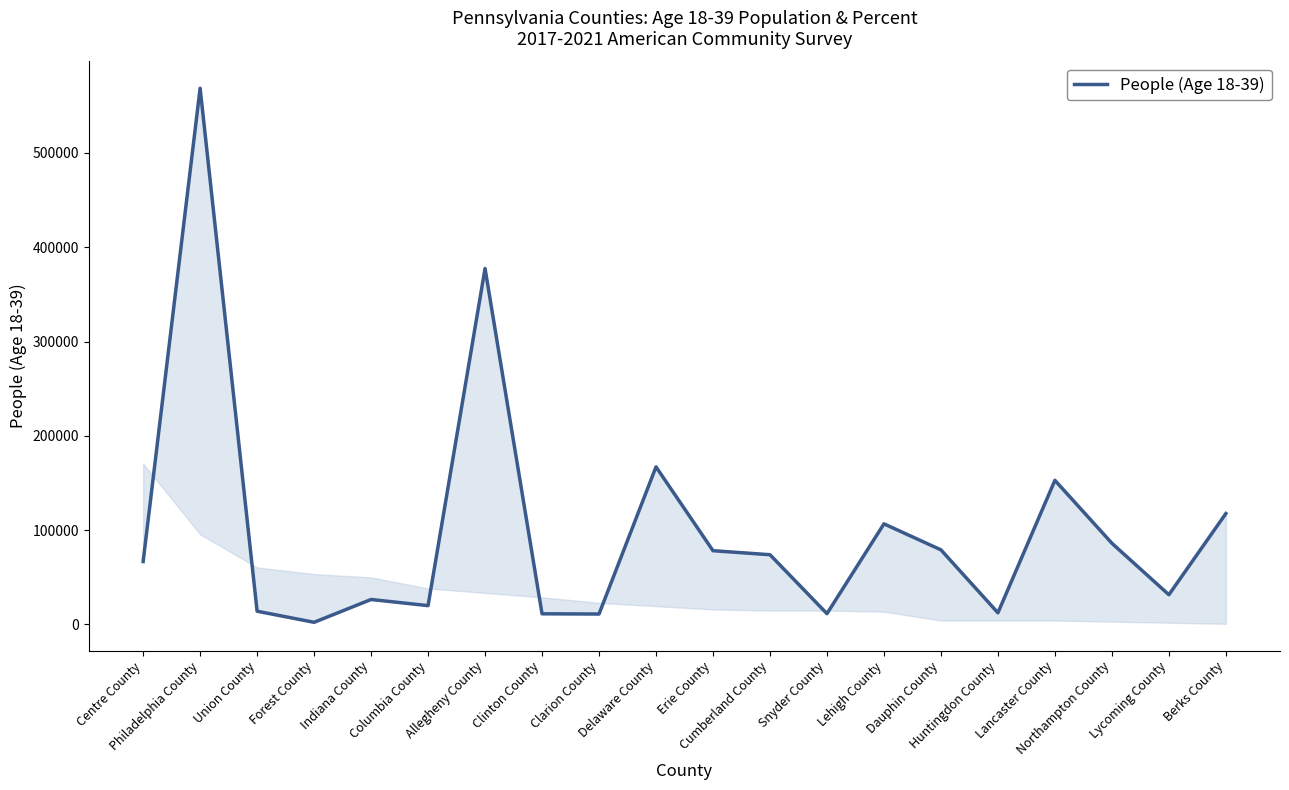

What is the average value?

100749